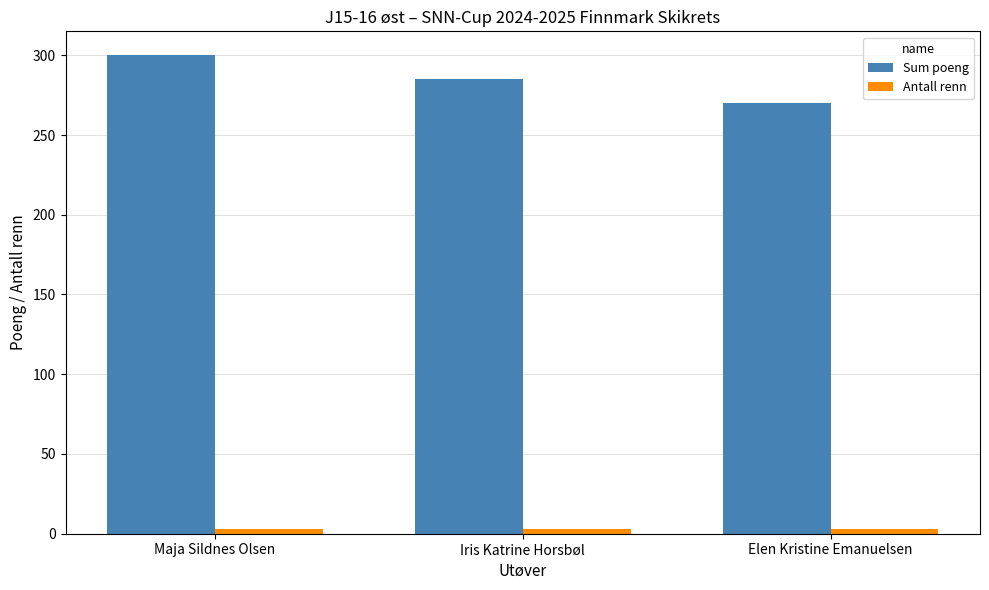

True or false: Sum poeng has a value of 285 at Iris Katrine Horsbøl.

True